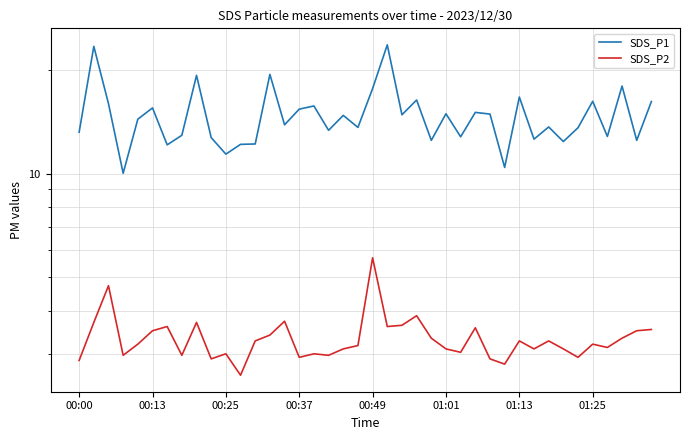

Reading right to left, extract all data points from this chart.

SDS_P1: 16.2	12.5	18.0	12.8	16.2	13.6	12.4	13.7	12.6	16.7	10.4	14.9	15.1	12.8	14.9	12.5	16.4	14.8	23.7	17.7	13.6	14.8	13.4	15.7	15.4	13.9	19.4	12.2	12.2	11.4	12.7	19.3	12.9	12.1	15.5	14.4	10.0	16.0	23.4	13.2
SDS_P2: 3.5	3.5	3.3	3.1	3.2	2.9	3.1	3.3	3.1	3.3	2.8	2.9	3.6	3.0	3.1	3.3	3.9	3.6	3.6	5.7	3.2	3.1	3.0	3.0	2.9	3.7	3.4	3.3	2.6	3.0	2.9	3.7	3.0	3.6	3.5	3.2	3.0	4.7	3.7	2.9